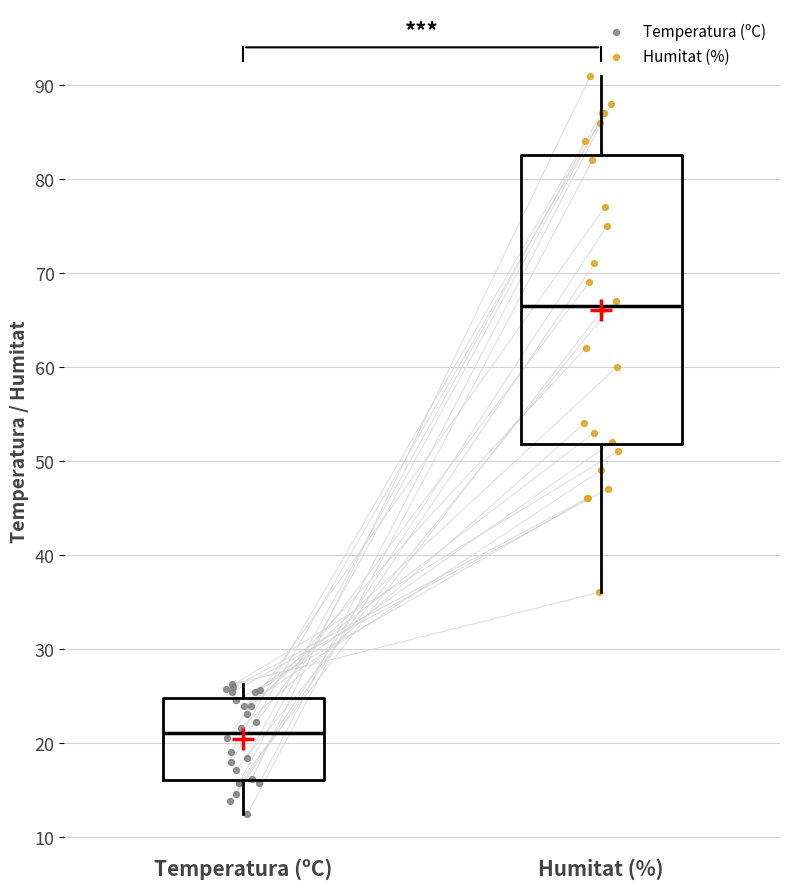

Reading left to right, transcribe this box plot: for each box, give where its median line is, the range the box spans, and where its two whiskers end, as read against the y-axis. The values are not printed on the chart, so give them approximately, as read against the axis.

Temperatura (ºC): median 21, box 16 to 25, whiskers 12 to 26
Humitat (%): median 67, box 52 to 83, whiskers 36 to 91